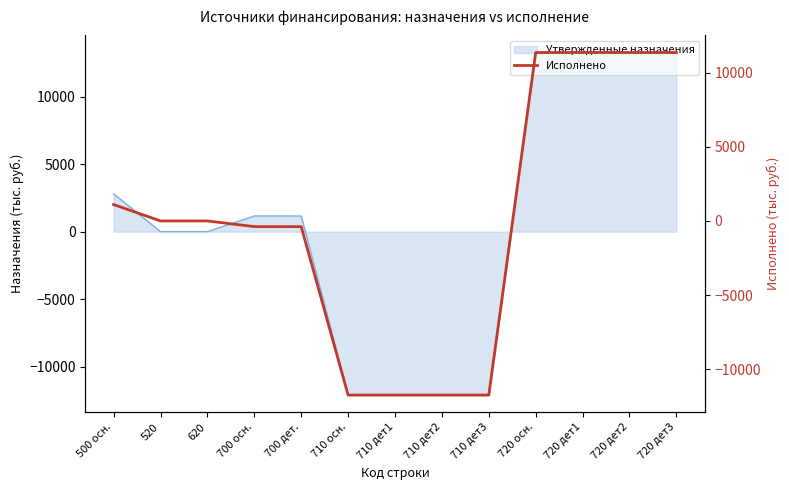

Is it true that Утвержденные назначения equals 1163.0 at 700 дет.?

True